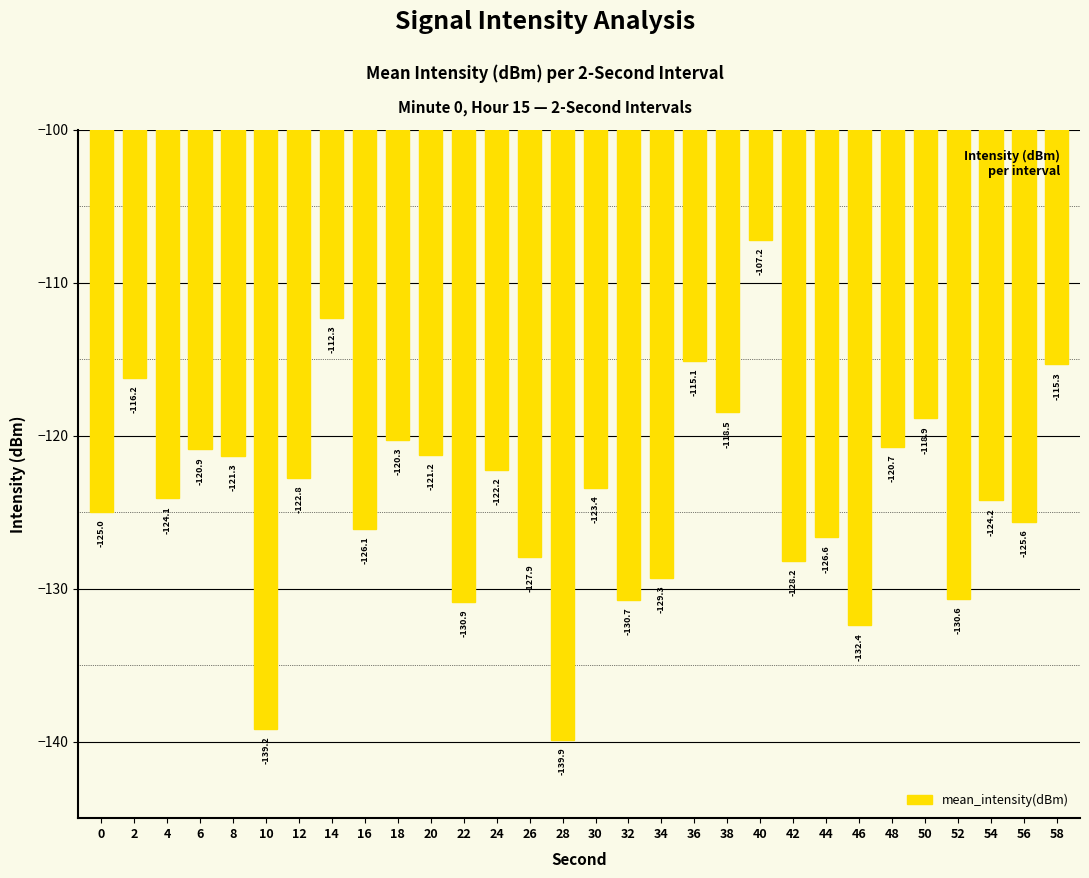

Reading right to left, extract all data points from this chart.

-115.3	-125.6	-124.2	-130.6	-118.9	-120.7	-132.4	-126.6	-128.2	-107.2	-118.5	-115.1	-129.3	-130.7	-123.4	-139.9	-127.9	-122.2	-130.9	-121.2	-120.3	-126.1	-112.3	-122.8	-139.2	-121.3	-120.9	-124.1	-116.2	-125.0